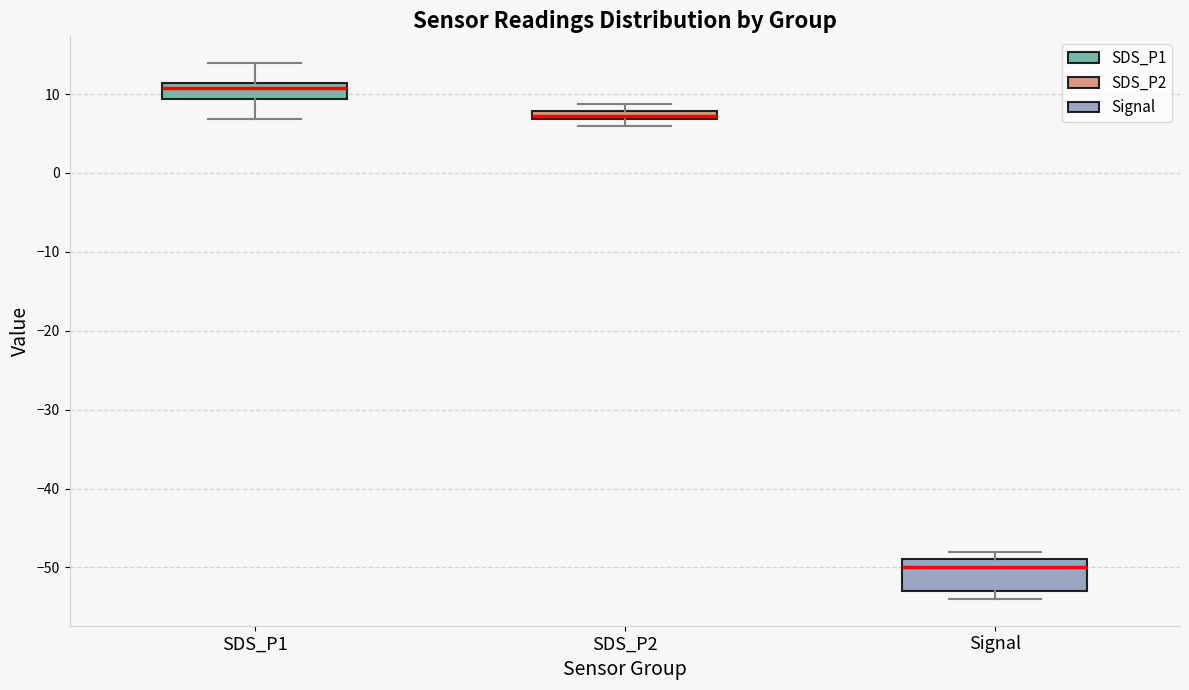

Which box's median line is the lowest?

Signal